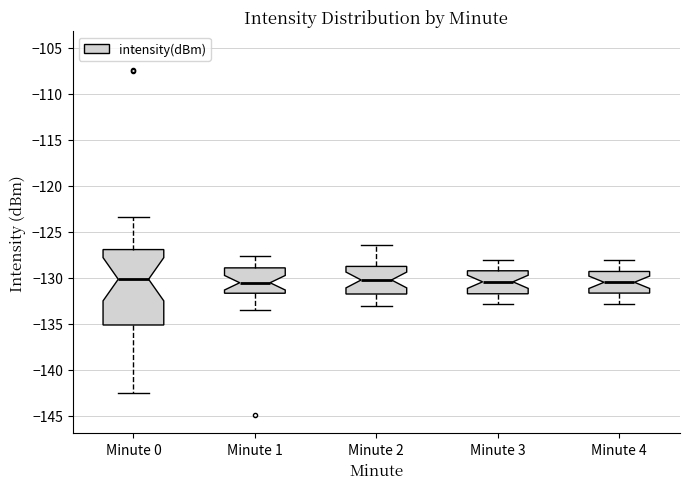

Reading left to right, read every box against the y-axis: the position of its median line, the range the box covers, and the ends of its whiskers. The values are not printed on the chart, so give them approximately, as read against the axis.

Minute 0: median -130.0, box -135.0 to -127.0, whiskers -142.5 to -123.5
Minute 1: median -130.5, box -131.5 to -129.0, whiskers -133.5 to -127.5
Minute 2: median -130.0, box -132.0 to -129.0, whiskers -133.0 to -126.5
Minute 3: median -130.5, box -131.5 to -129.0, whiskers -133.0 to -128.0
Minute 4: median -130.5, box -131.5 to -129.5, whiskers -133.0 to -128.0